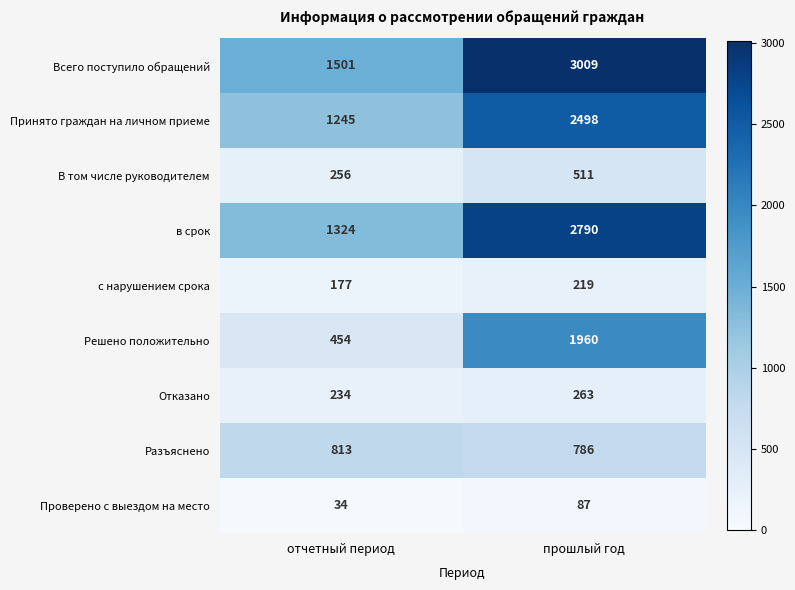

Rank the series at прошлый год from lowest to highest value.

Проверено с выездом на место, с нарушением срока, Отказано, В том числе руководителем, Разъяснено, Решено положительно, Принято граждан на личном приеме, в срок, Всего поступило обращений